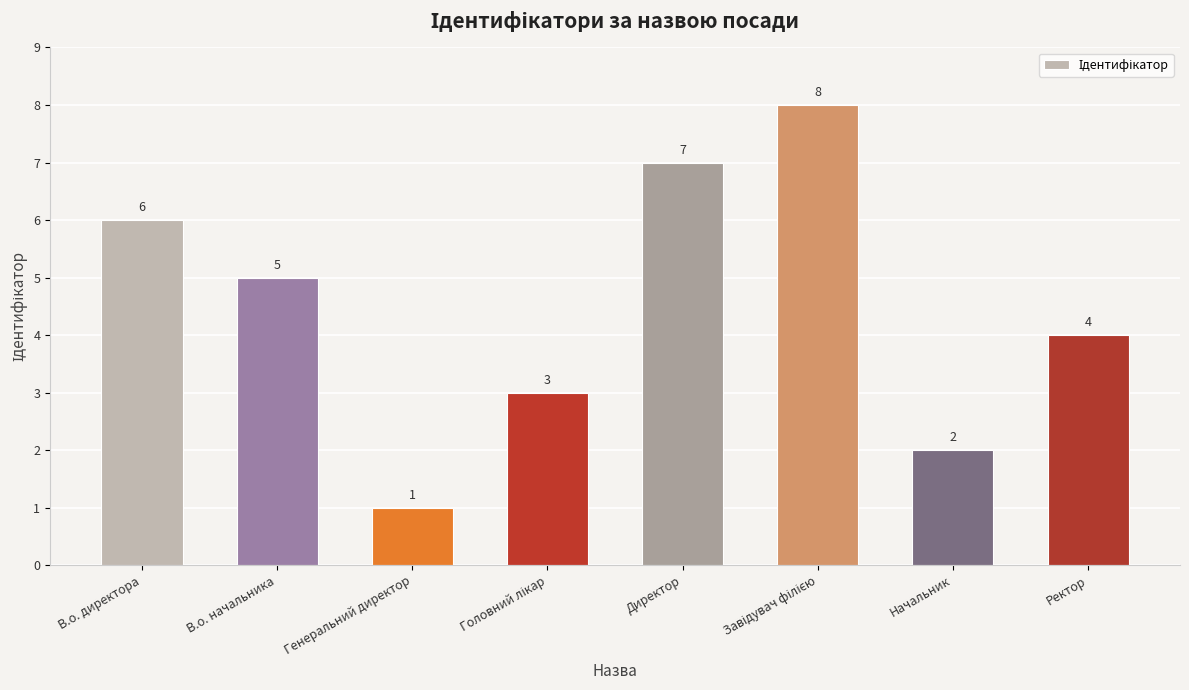

Are the bars horizontal?

No